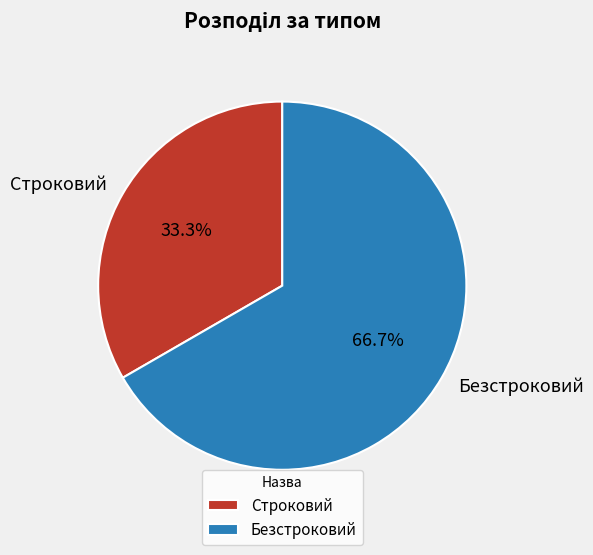

Which slice is the largest?

Безстроковий